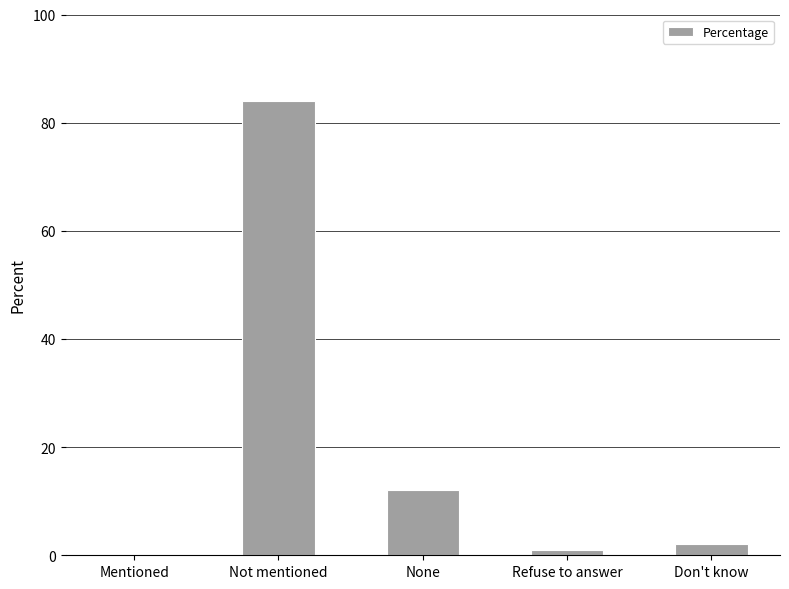

What is the sum of all values?

99